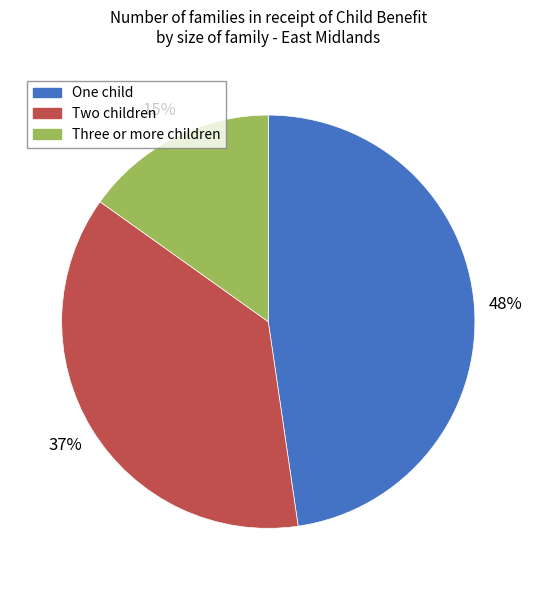

Rank the categories by value from highest to lowest.

One child, Two children, Three or more children